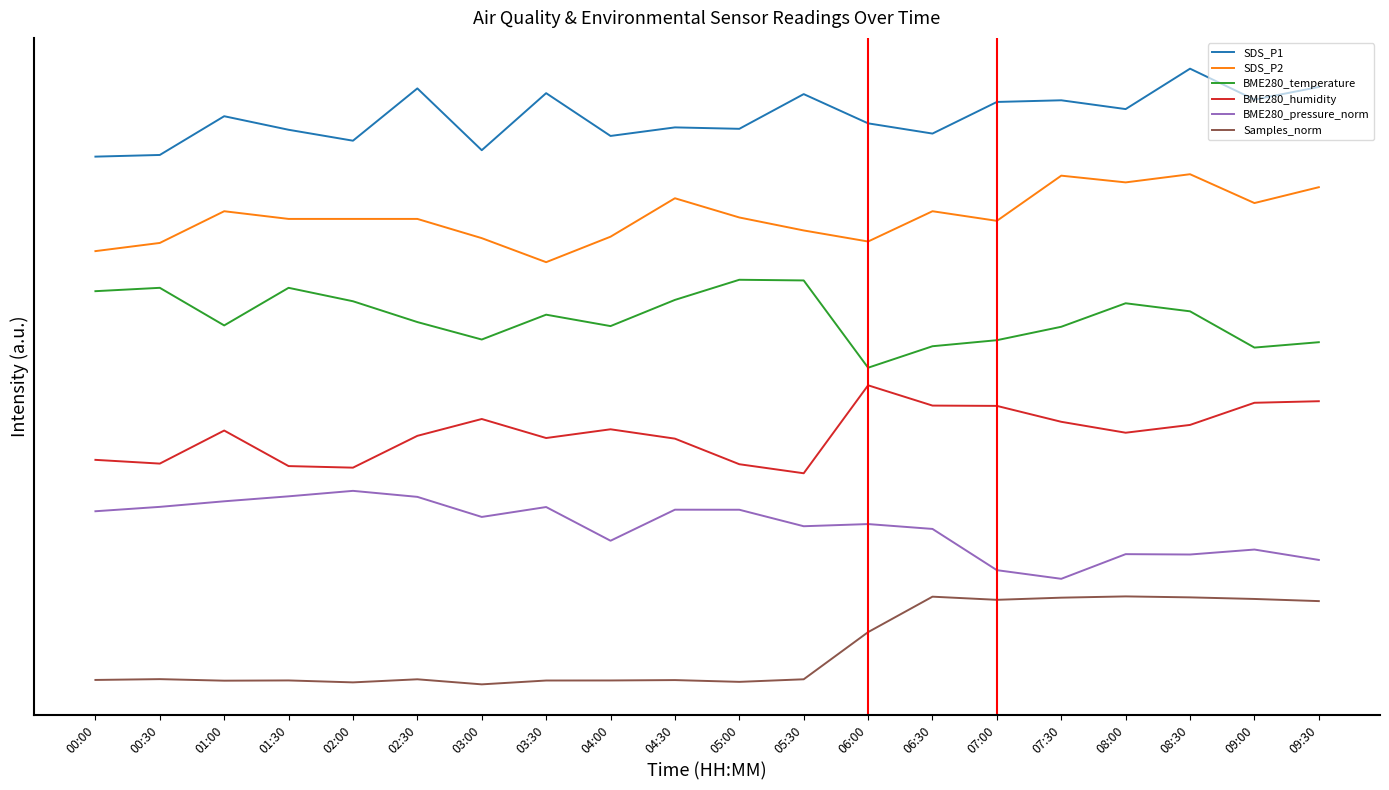

At 00:30, list the series in order from largest to smallest.

SDS_P1, SDS_P2, BME280_temperature, BME280_humidity, BME280_pressure_norm, Samples_norm